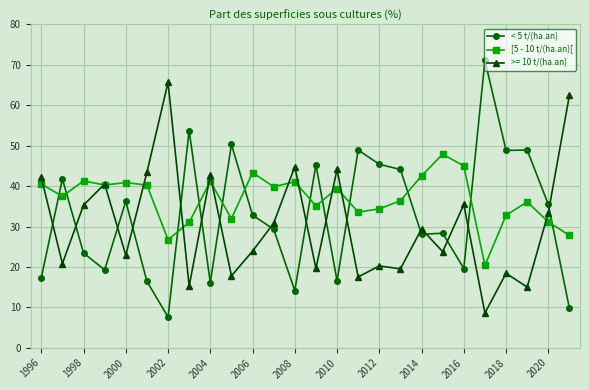

Does the chart display data point markers on the line(s)?

Yes